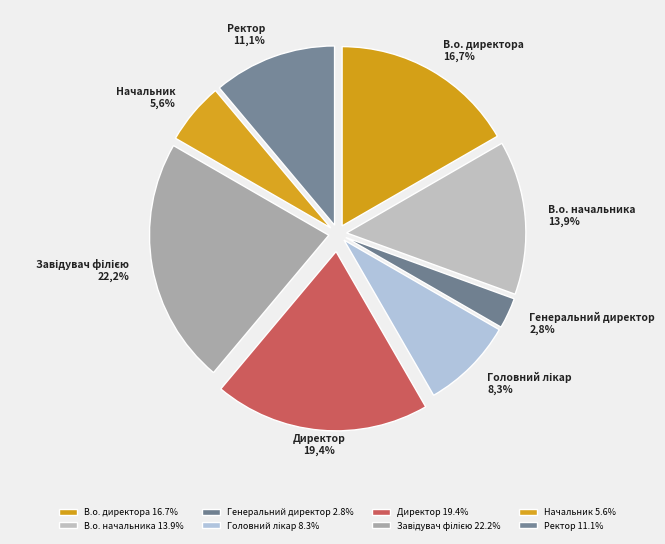

To the nearest percent, what is the average slice percentage?

12%